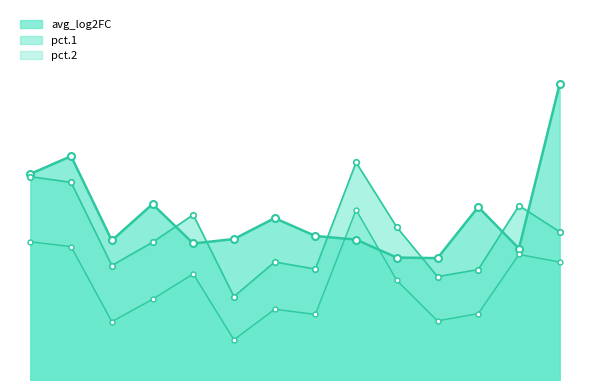

What is the maximum value for pct.1?

0.8